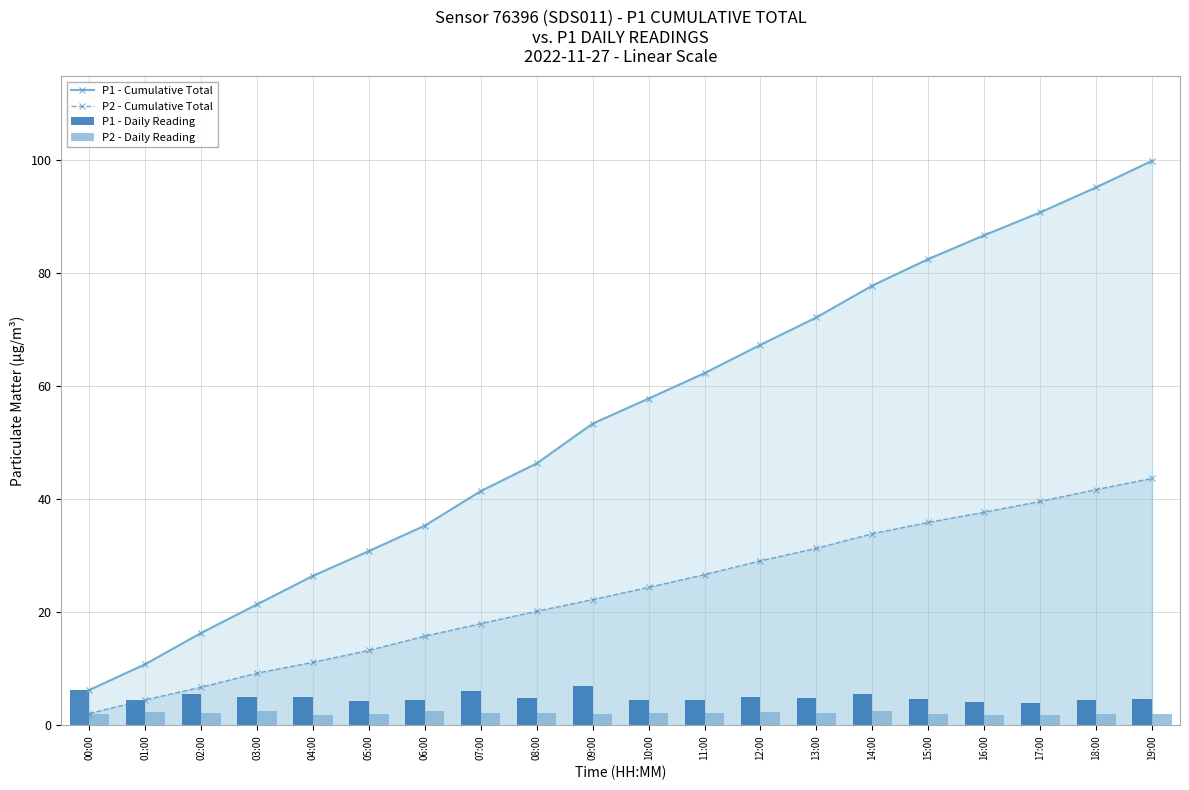

The P1 - Daily Reading series shows 1.3 at 01:00. True or false?

False